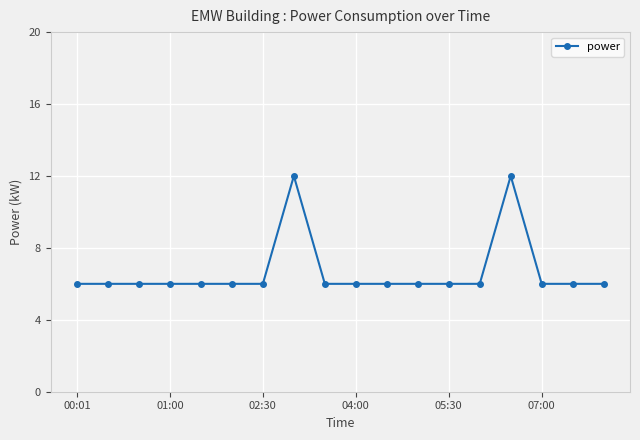

What is the difference between the maximum and second lowest values?

6